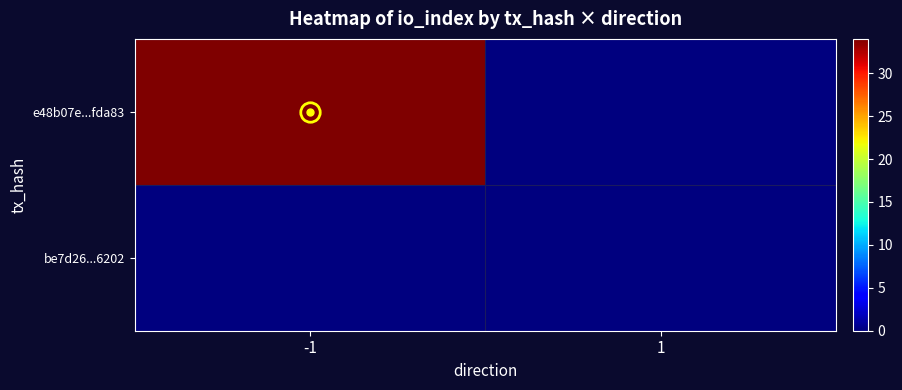

How many categories are shown in the chart?

2